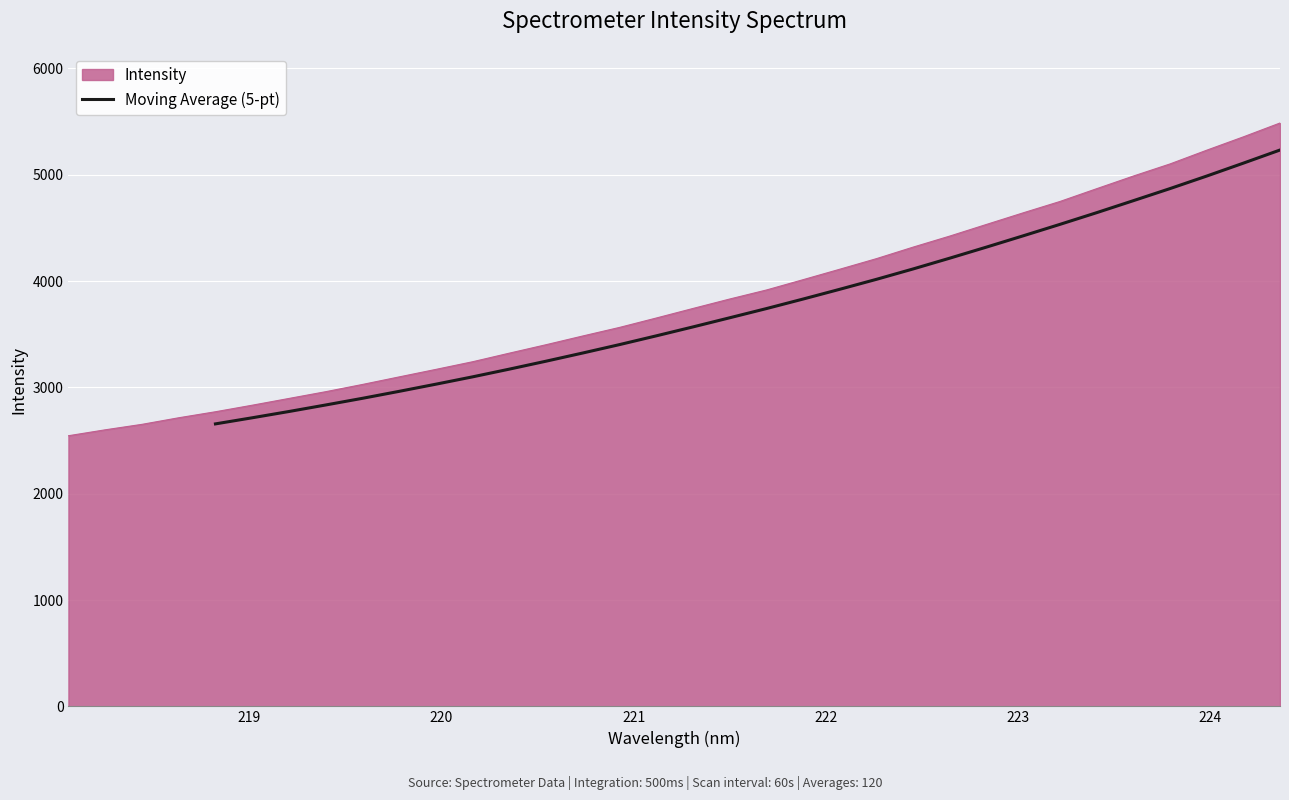

What is the highest value of the Moving Average (5-pt) series?

5232.8